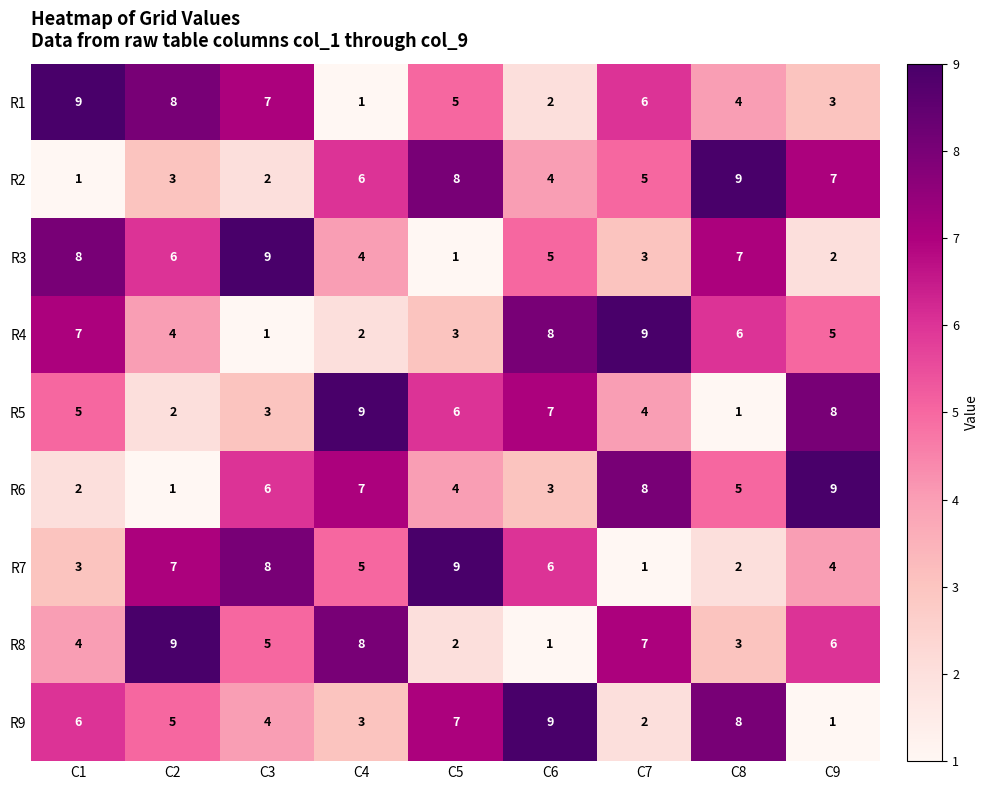

At which label is R8 closest to 5?

C3